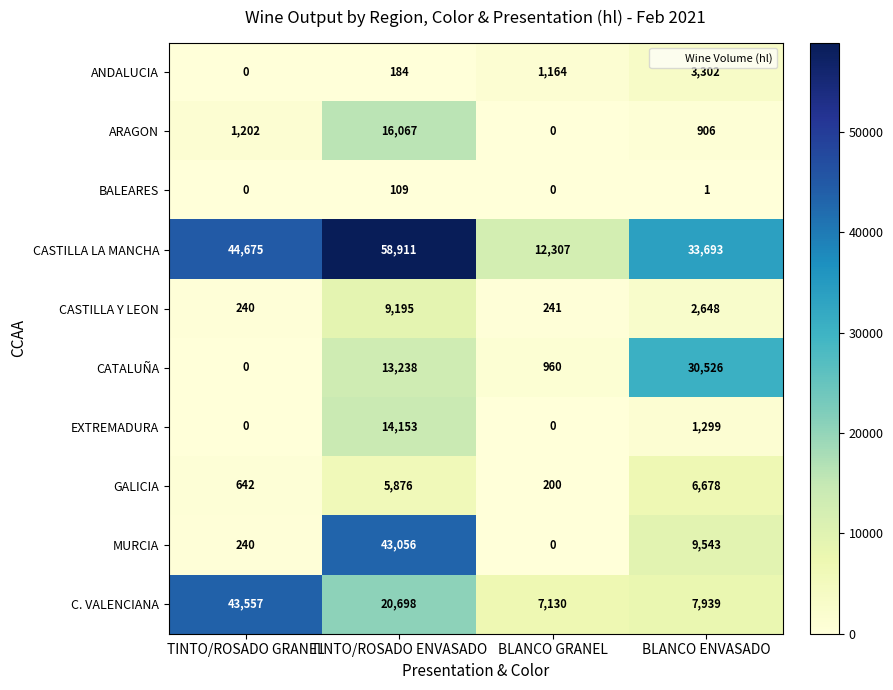

What is the difference between the maximum and minimum values in the ANDALUCIA series?

3302